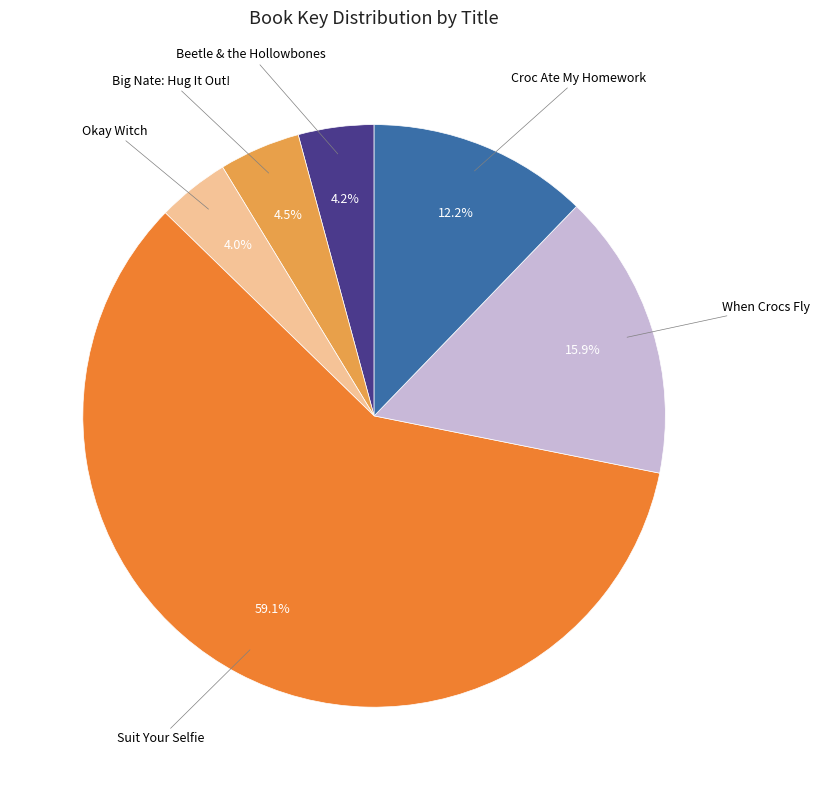

Is there any slice that represents more than half of the pie?

Yes